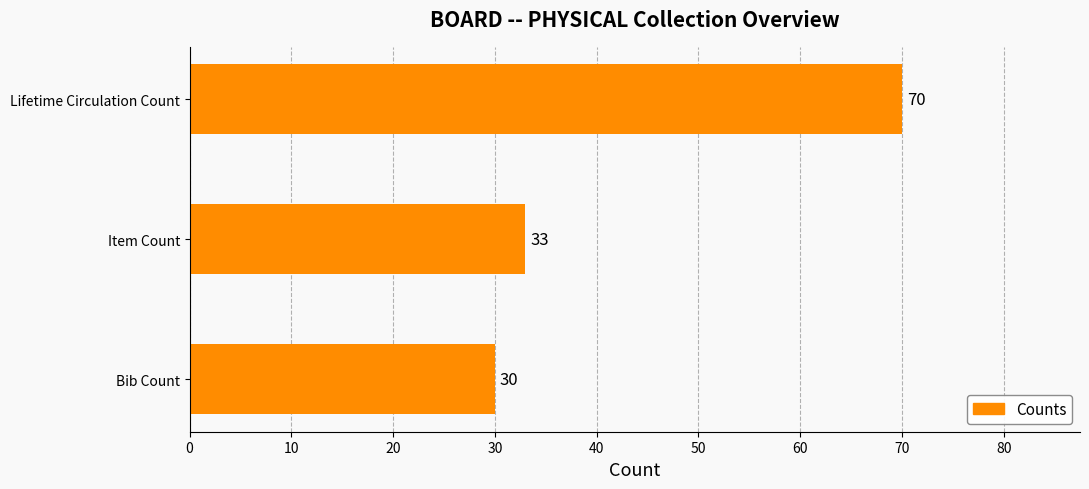

What is the greatest value displayed?

70